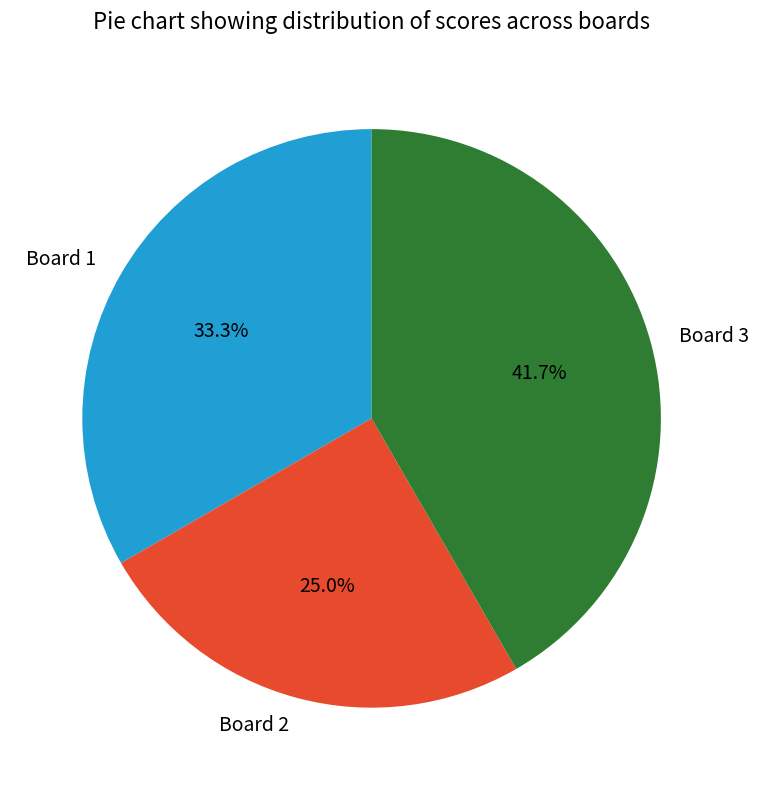

What is the ratio of the value at Board 1 to the value at Board 3?

0.8